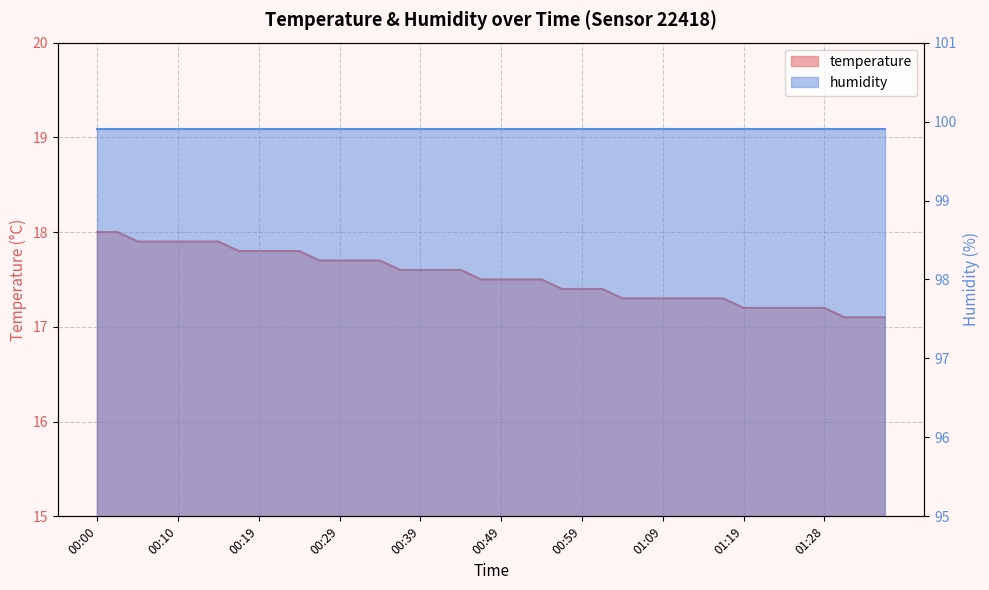

Is it true that the value at 01:01 is 28.4?

False